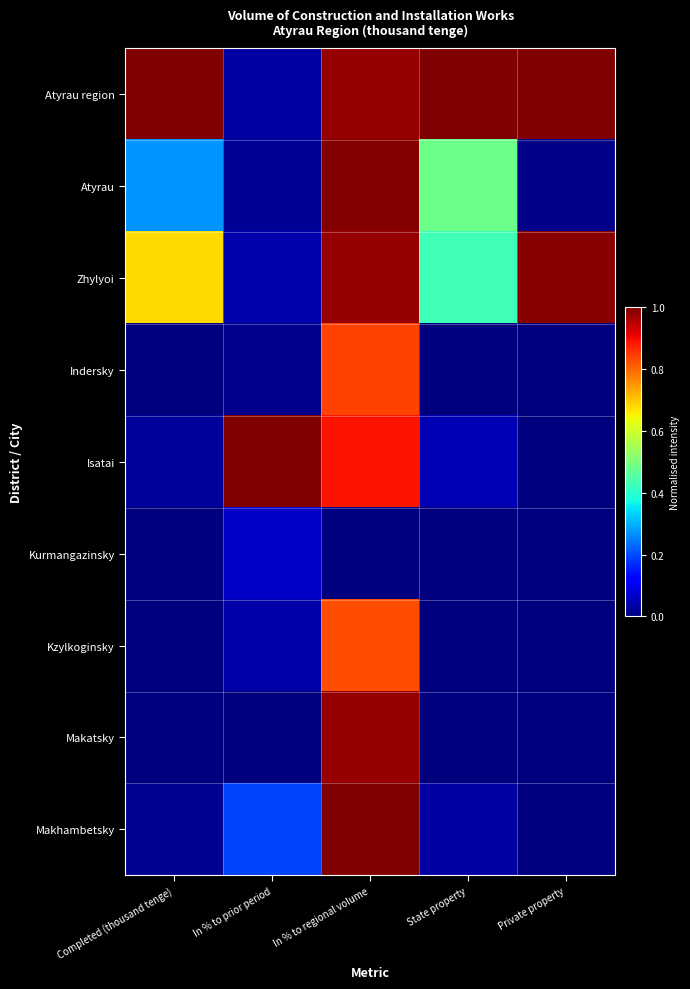

At which category is the sum across all series the highest?

In % to regional volume